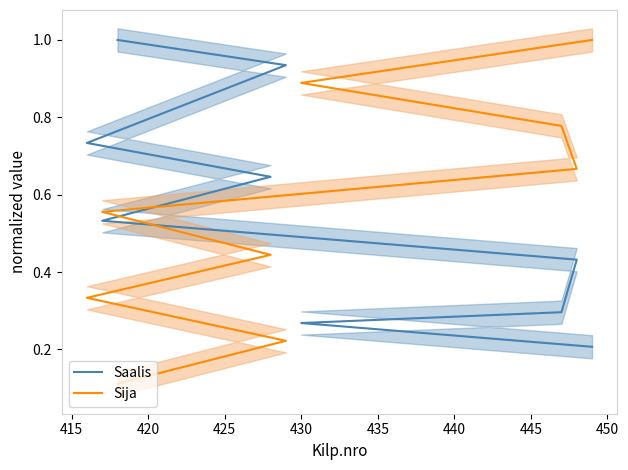

What is the value of the Sija point at the 2nd from the left?

0.2